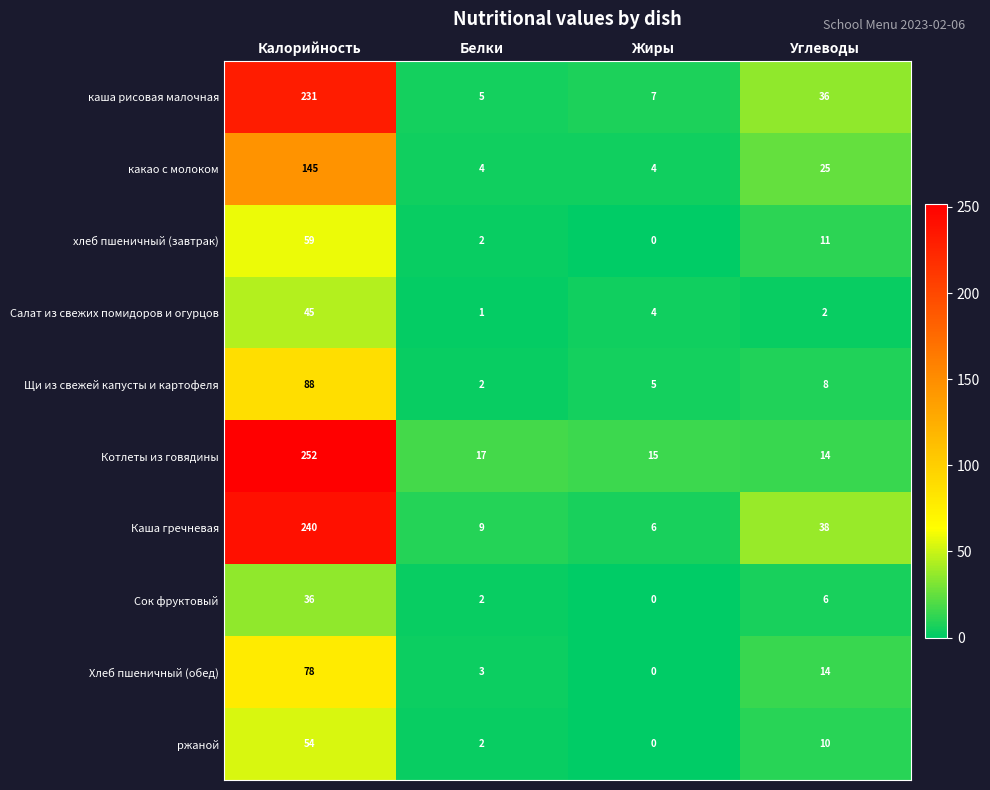

True or false: хлеб пшеничный (завтрак) has a value of 83 at Калорийность.

False